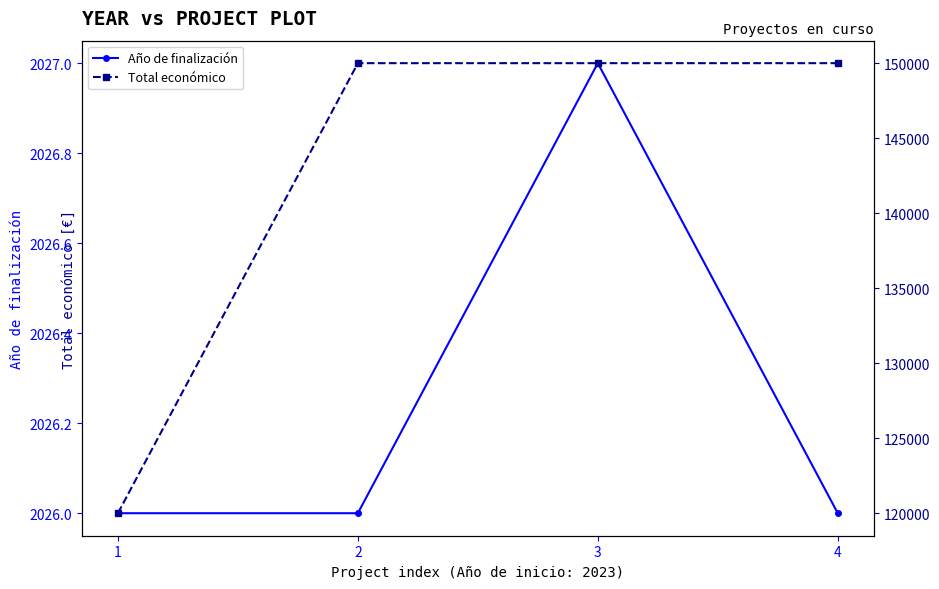

The value of Año de finalización at 3 is 2027. True or false?

True